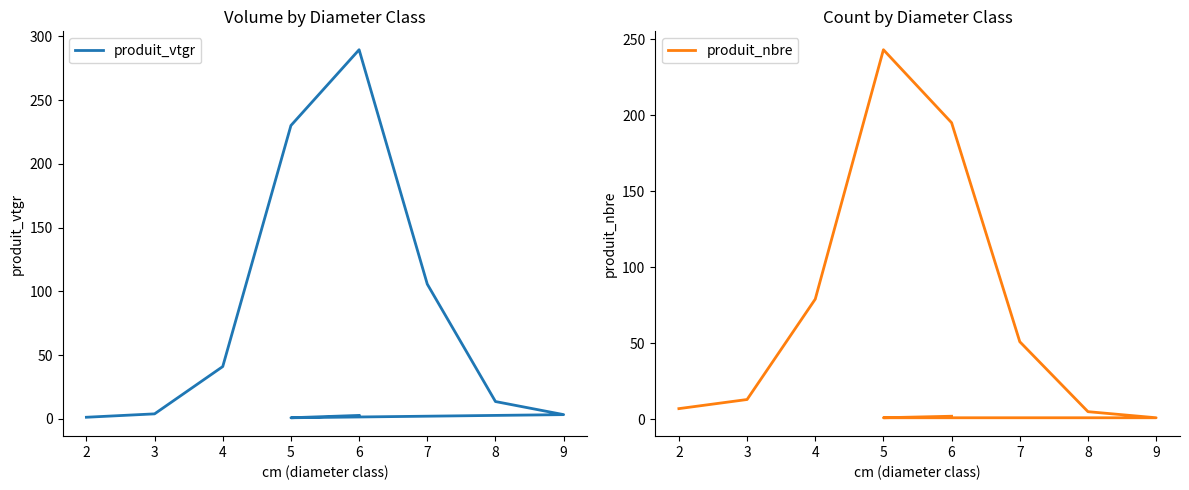

What is the sum of the produit_nbre values at 1 and 5?

202.0